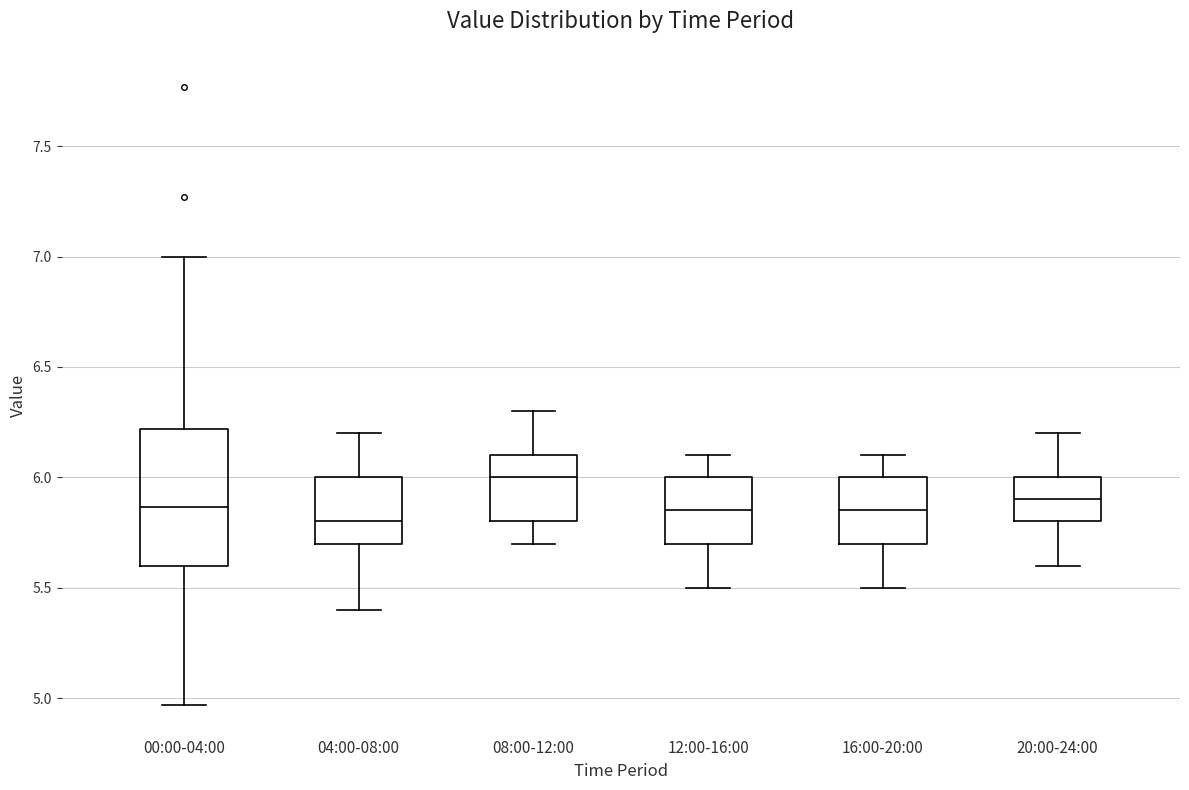

Where does the median line of the box for 20:00-24:00 sit on the y-axis? The values are not printed on the chart, so give them approximately, as read against the axis.

5.90